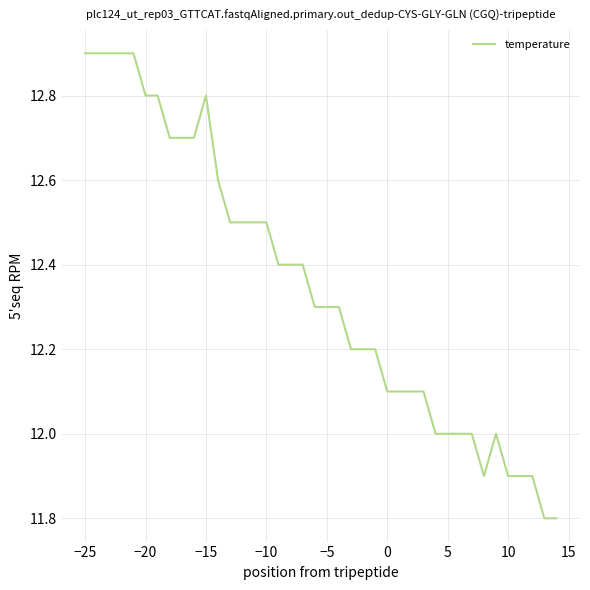

What is the difference between the maximum and minimum values?

1.1